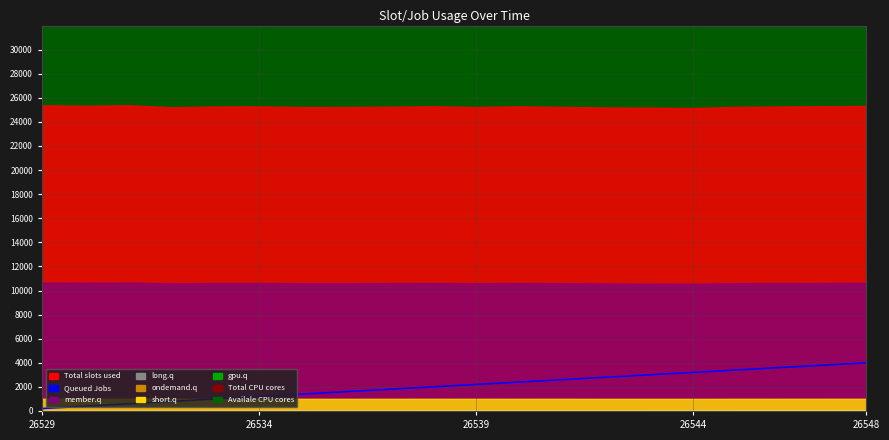

What is the sum of the values at 26548 and 10?

3200